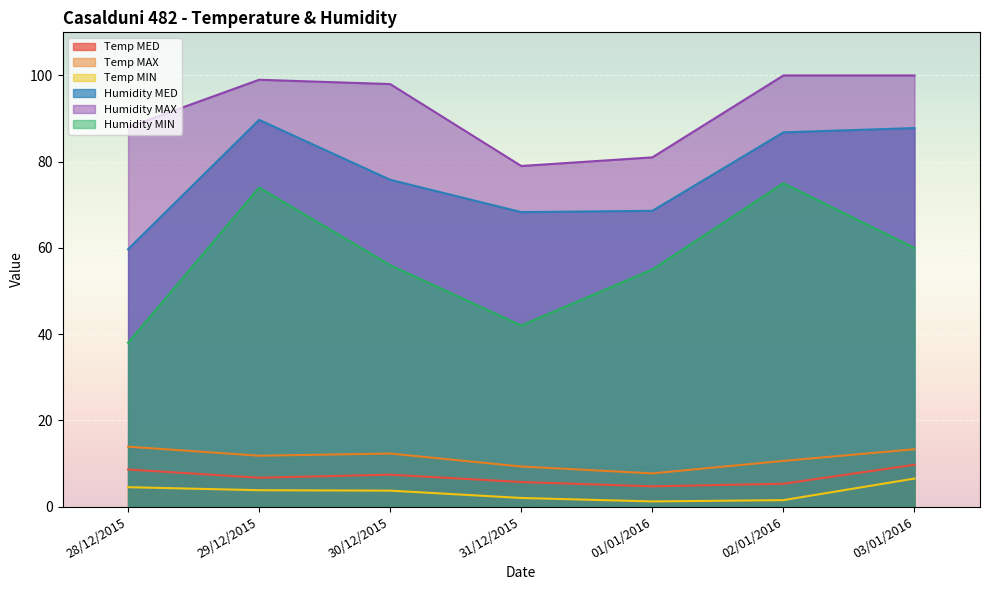

The Humidity MED series shows 105.9 at 28/12/2015. True or false?

False